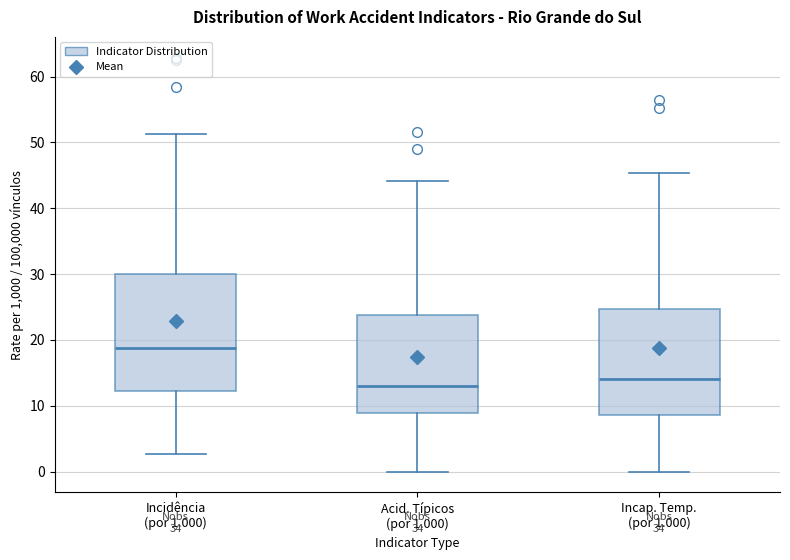

Comparing the boxes themselves (not the whiskers), which one is the tallest?

Incidência (por 1.000)